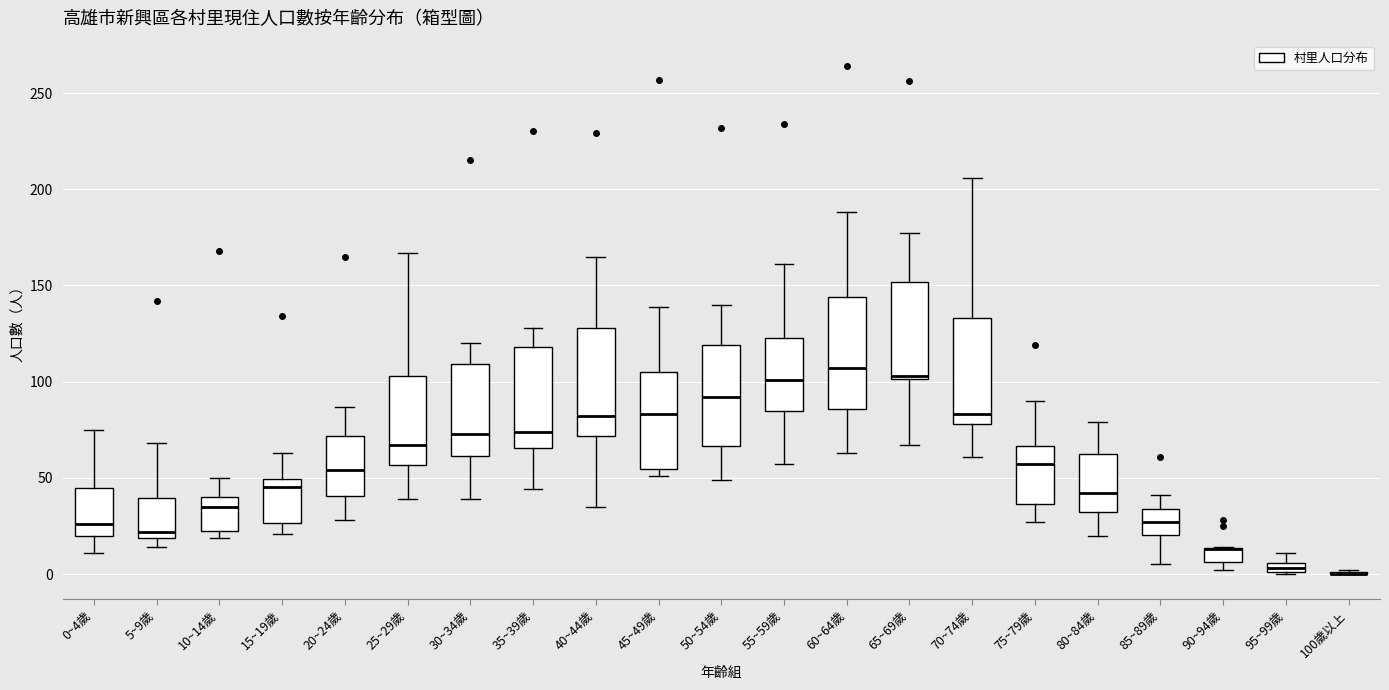

Where does the median line of the box for 60~64歲 sit on the y-axis? The values are not printed on the chart, so give them approximately, as read against the axis.

105